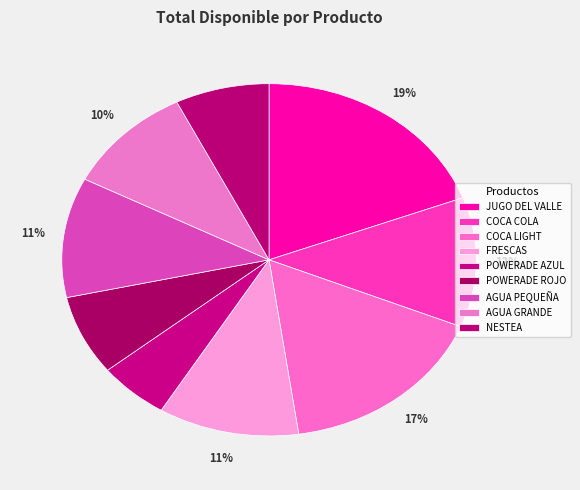

How many segments does this pie chart have?

9